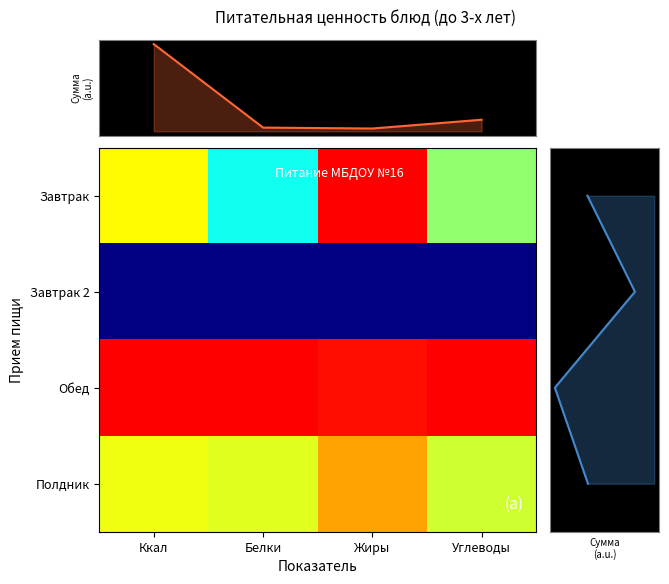

Which category has the lowest value across all series?

Ккал